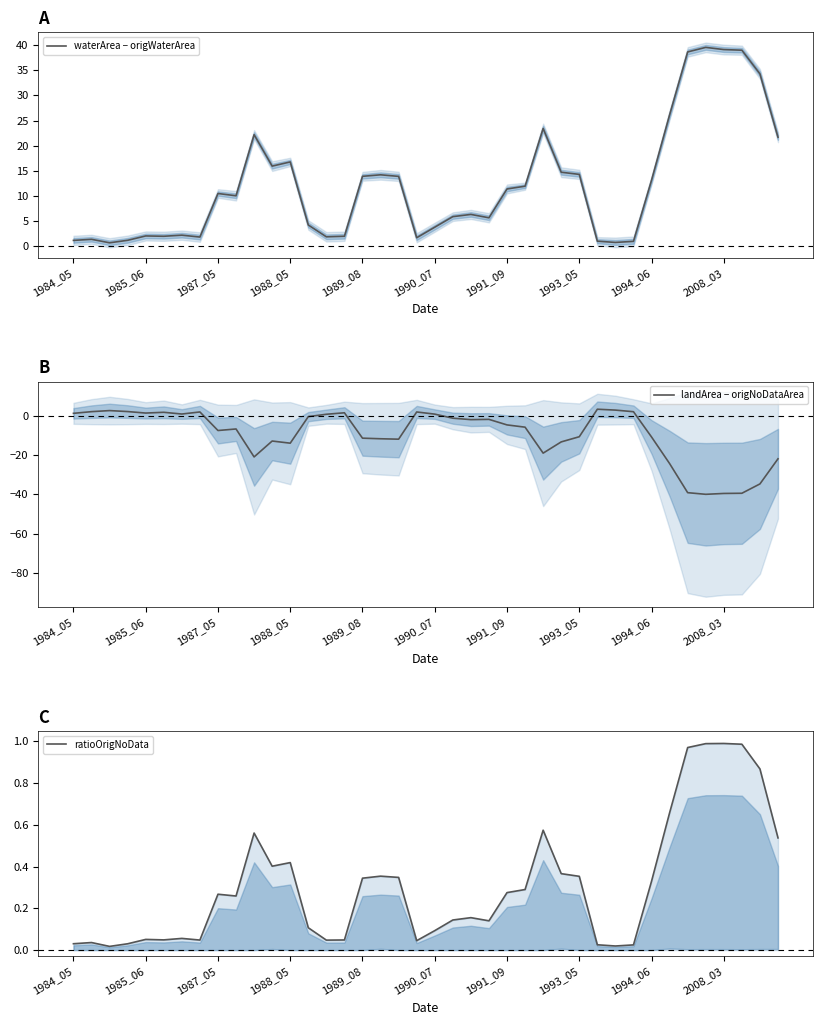

In ratioOrigNoData, how many points are lower than both neighbors (excluding endpoints)?

9